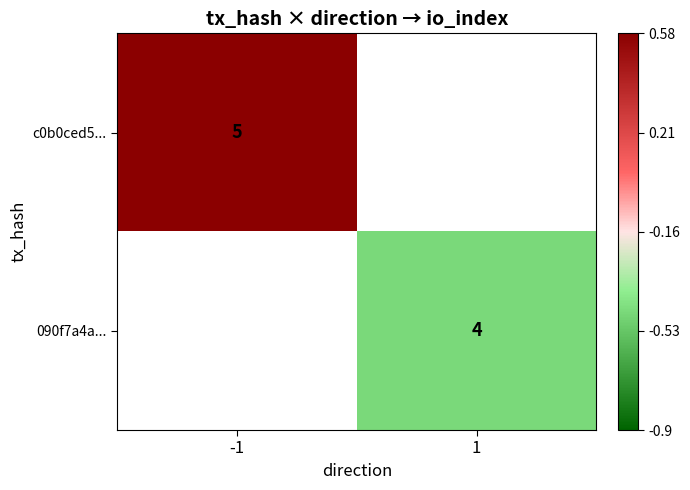

Which label corresponds to the largest value in the chart?

-1